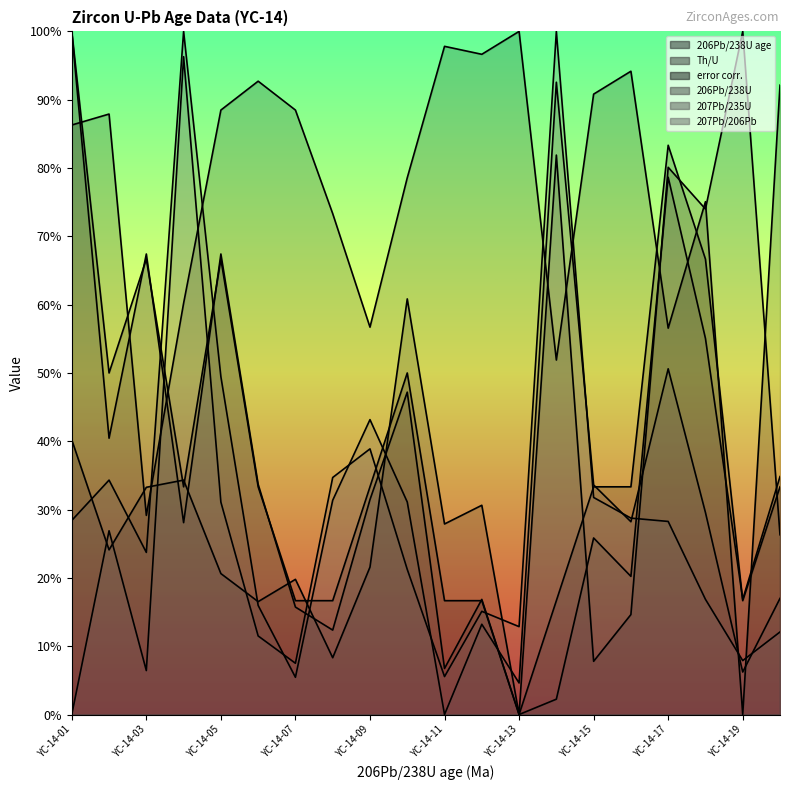

Is it true that Th/U equals 0.2 at YC-14-12?

False